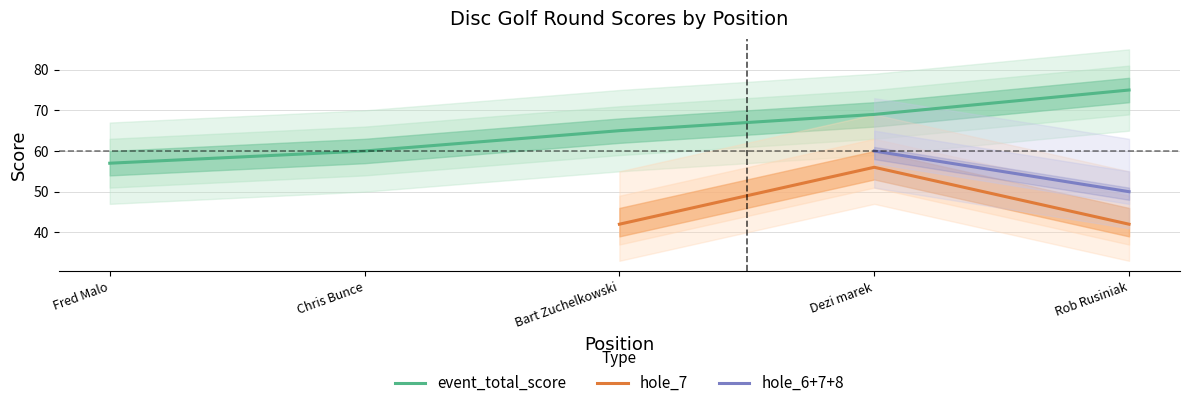

True or false: hole_7 has a value of 8 at 2.

False